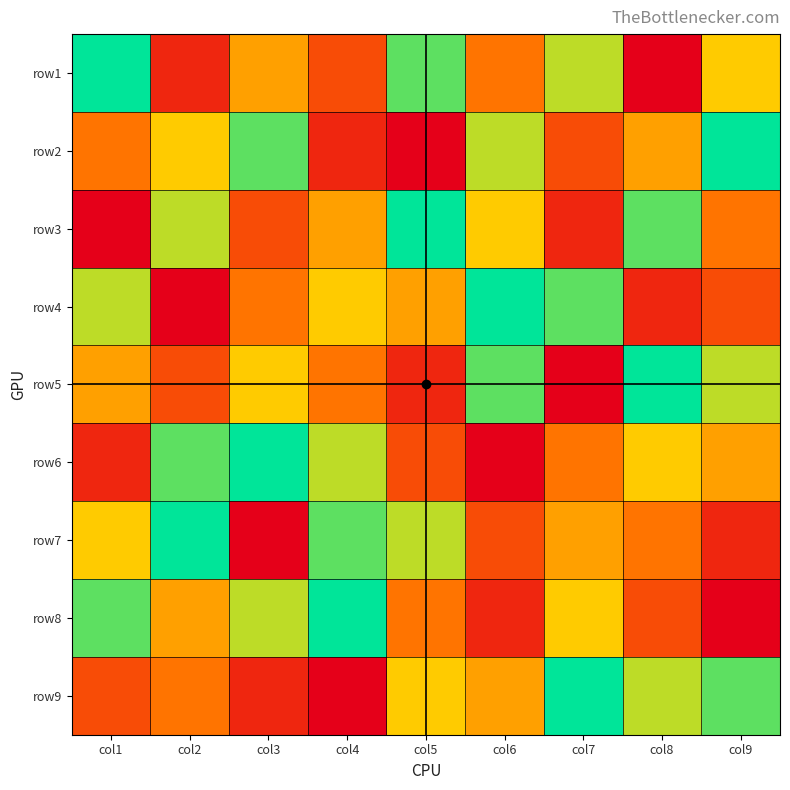

Reading left to right, what are all the values shown in this chart?

row1: col1=9	col2=2	col3=5	col4=3	col5=8	col6=4	col7=7	col8=1	col9=6
row2: col1=4	col2=6	col3=8	col4=2	col5=1	col6=7	col7=3	col8=5	col9=9
row3: col1=1	col2=7	col3=3	col4=5	col5=9	col6=6	col7=2	col8=8	col9=4
row4: col1=7	col2=1	col3=4	col4=6	col5=5	col6=9	col7=8	col8=2	col9=3
row5: col1=5	col2=3	col3=6	col4=4	col5=2	col6=8	col7=1	col8=9	col9=7
row6: col1=2	col2=8	col3=9	col4=7	col5=3	col6=1	col7=4	col8=6	col9=5
row7: col1=6	col2=9	col3=1	col4=8	col5=7	col6=3	col7=5	col8=4	col9=2
row8: col1=8	col2=5	col3=7	col4=9	col5=4	col6=2	col7=6	col8=3	col9=1
row9: col1=3	col2=4	col3=2	col4=1	col5=6	col6=5	col7=9	col8=7	col9=8